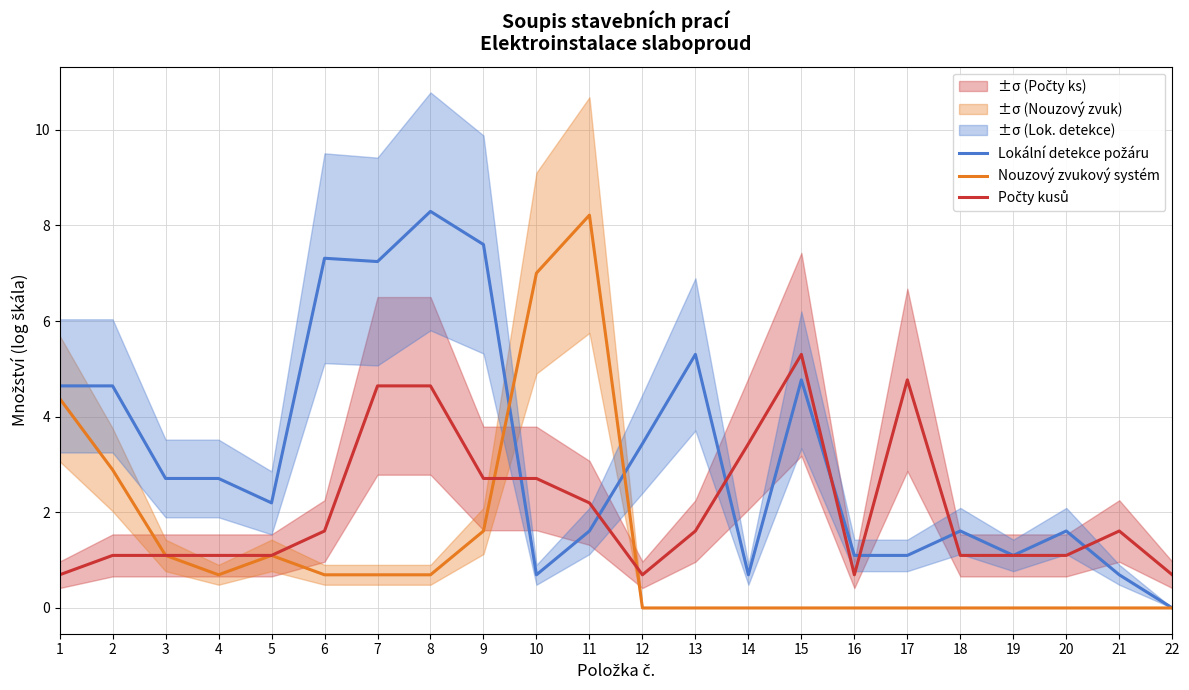

At which category does Lokální detekce požáru reach its first local peak?

6